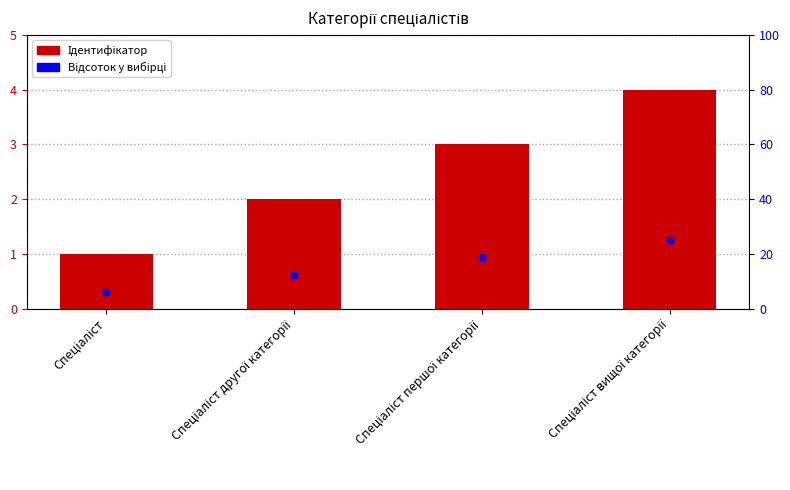

How many data points are less than 3?

2